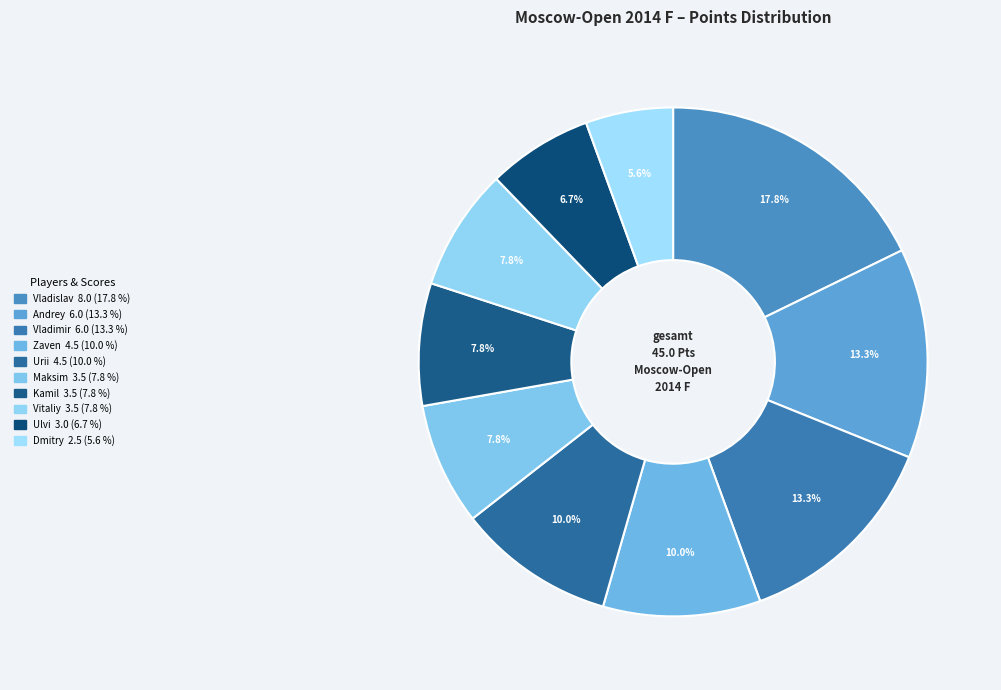

What is the largest slice in the pie chart?

Artemiev Vladislav